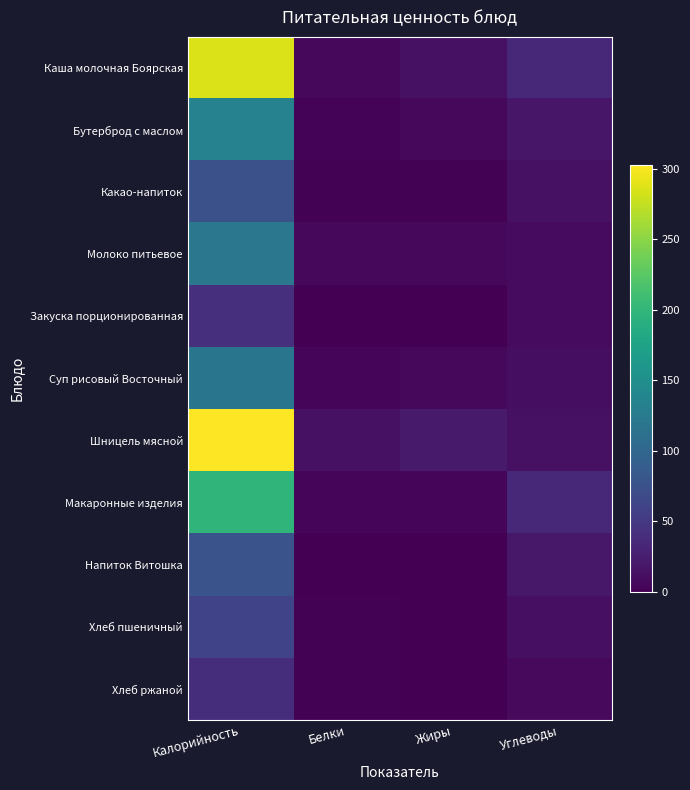

At which category is the sum across all series the highest?

Калорийность